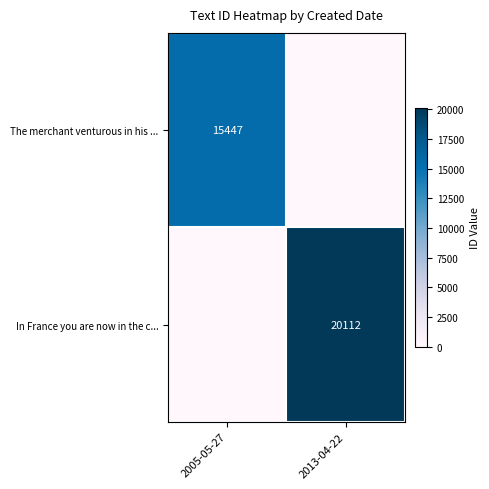

The value of In France you are now in the c... at 2013-04-22 is 20112. True or false?

True